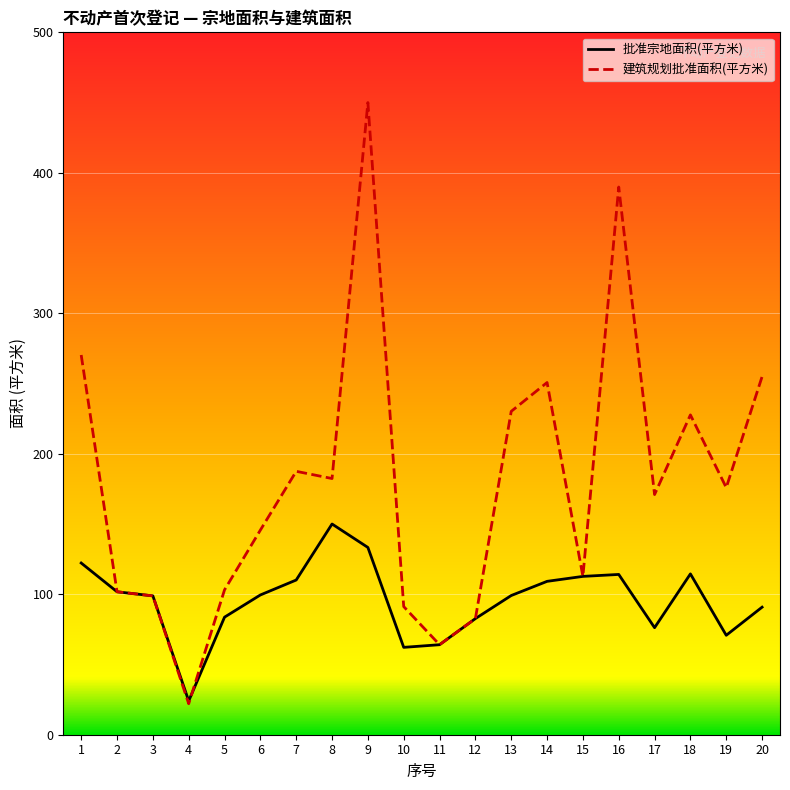

Is it true that 批准宗地面积(平方米) equals 47.4 at 17?

False